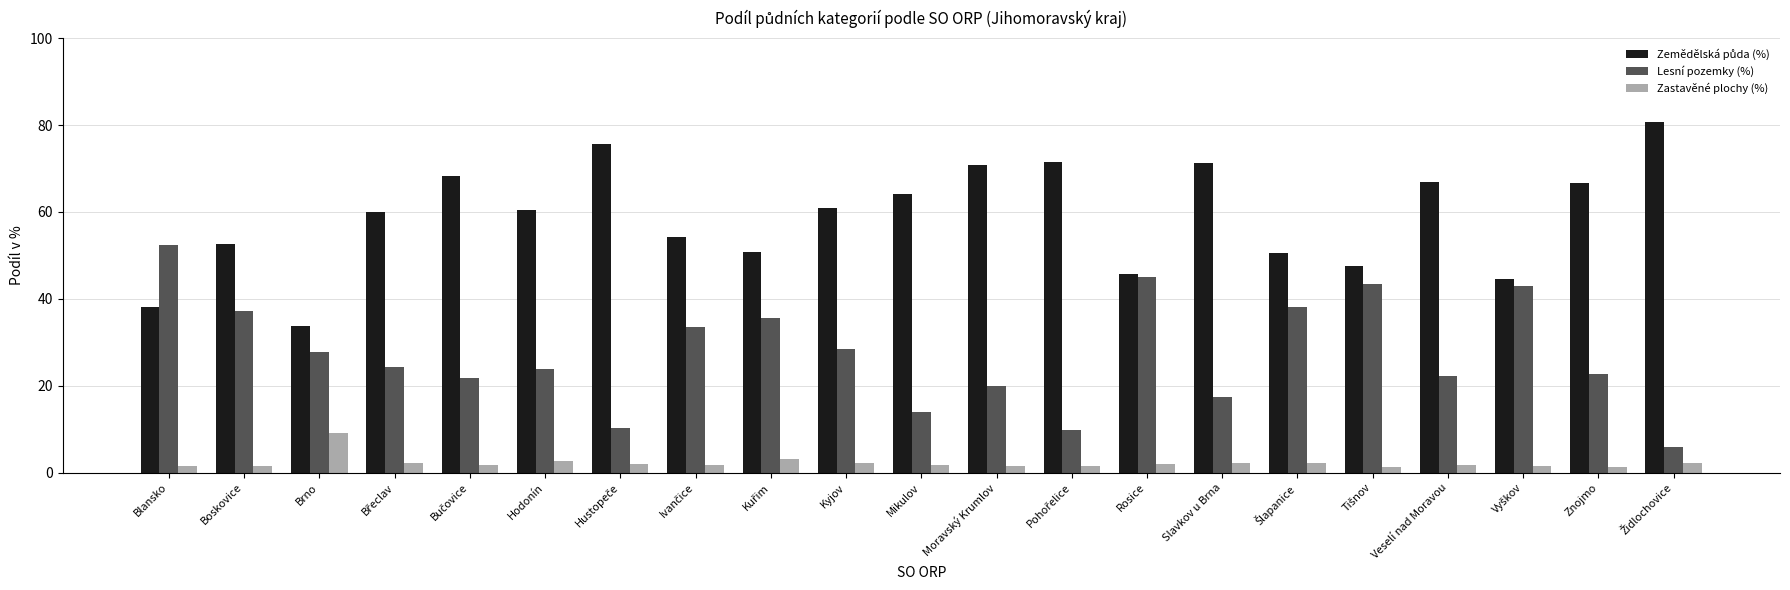

What is the maximum value shown in the chart?

80.8